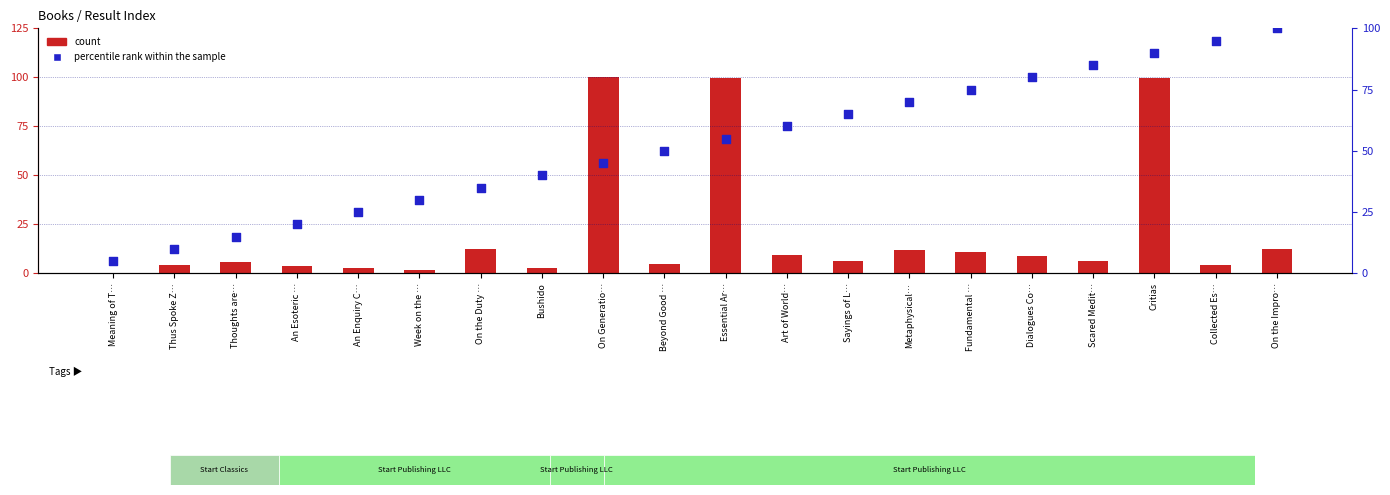

At which category is the sum across all series the highest?

Critias